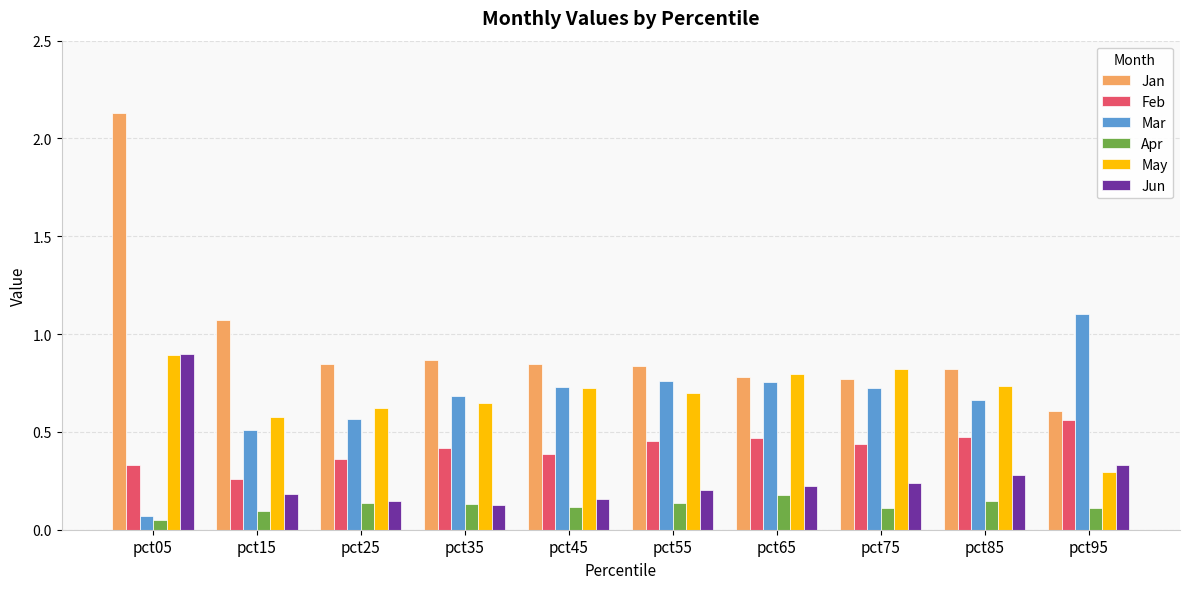

Is the value of Apr at pct25 greater than the value of Jun at pct75?

No